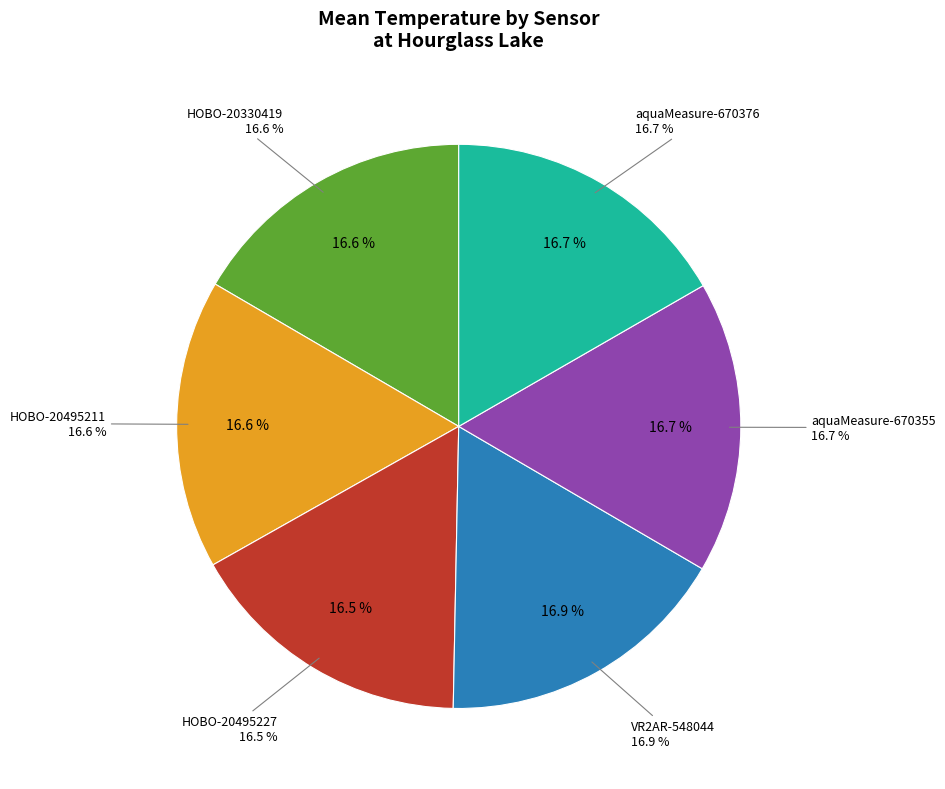

Which category has the biggest portion of the pie?

VR2AR-548044